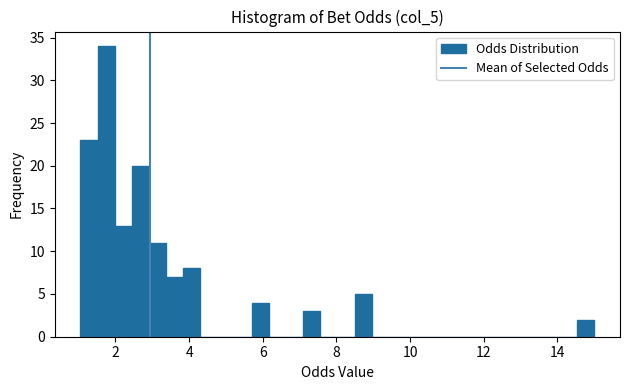

Read against the x-axis, roughly where is the centre of the tallest bar?

1.8